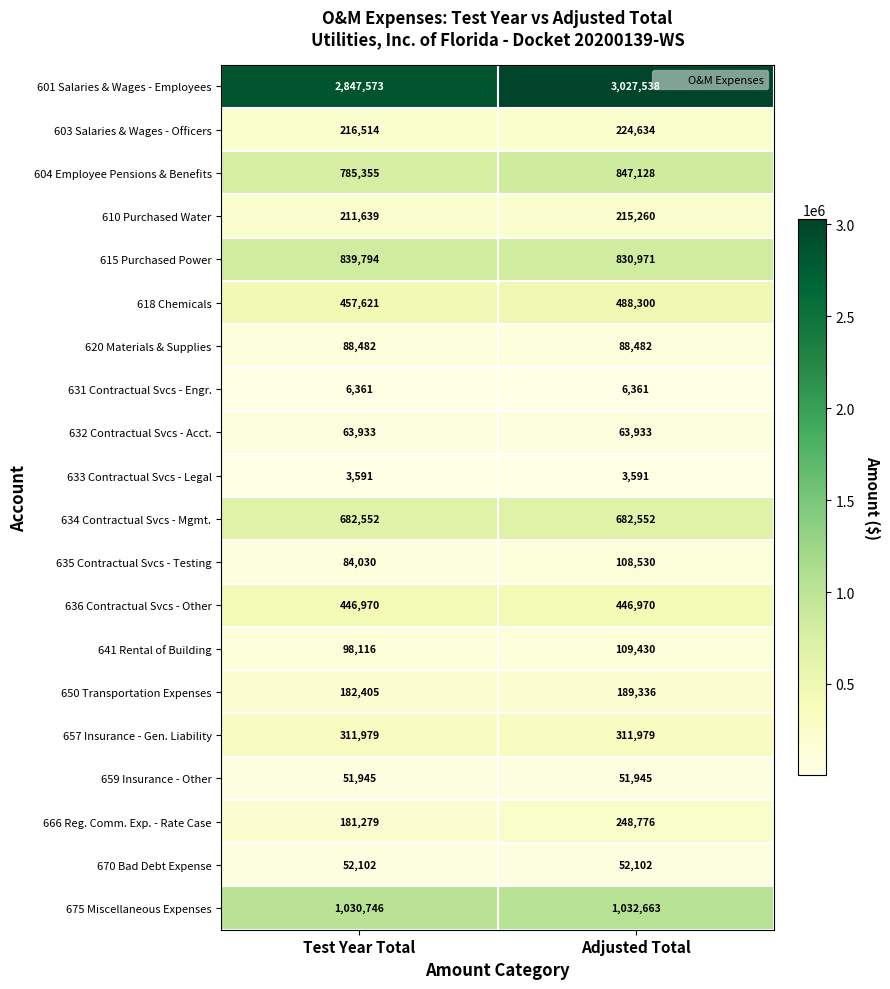

List the series in order of their peak value, lowest first.

633 Contractual Svcs - Legal, 631 Contractual Svcs - Engr., 659 Insurance - Other, 670 Bad Debt Expense, 632 Contractual Svcs - Acct., 620 Materials & Supplies, 635 Contractual Svcs - Testing, 641 Rental of Building, 650 Transportation Expenses, 610 Purchased Water, 603 Salaries & Wages - Officers, 666 Reg. Comm. Exp. - Rate Case, 657 Insurance - Gen. Liability, 636 Contractual Svcs - Other, 618 Chemicals, 634 Contractual Svcs - Mgmt., 615 Purchased Power, 604 Employee Pensions & Benefits, 675 Miscellaneous Expenses, 601 Salaries & Wages - Employees